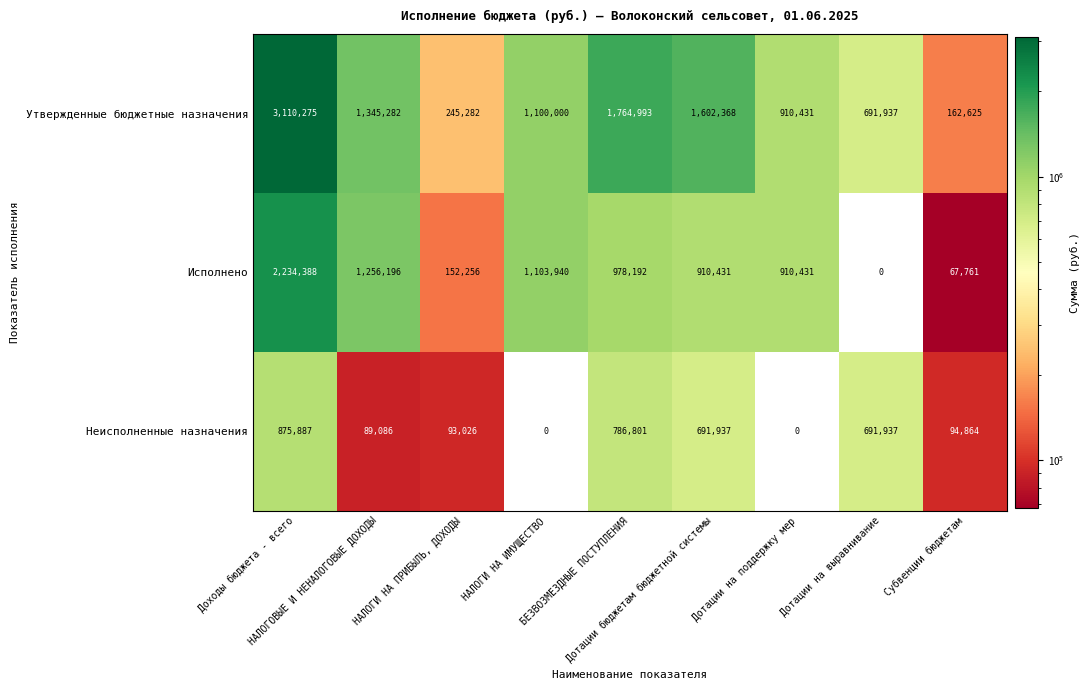

Which series changed the most between Доходы бюджета - всего and Субвенции бюджетам?

Утвержденные бюджетные назначения